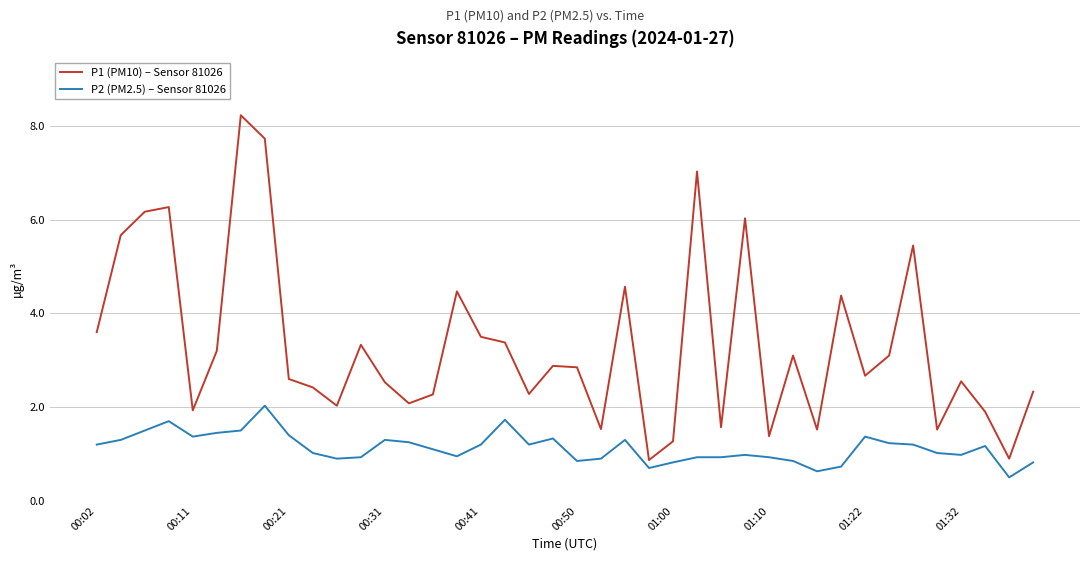

Which series has the largest total across all categories?

P1 (PM10) – Sensor 81026